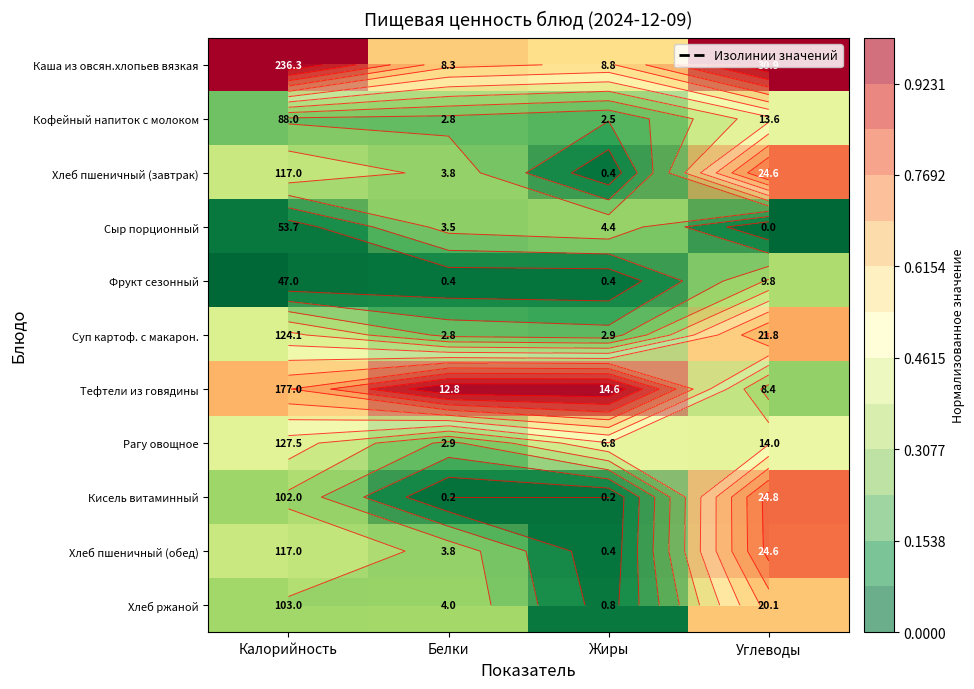

The value of Хлеб пшеничный (завтрак) at Углеводы is 0.3. True or false?

False